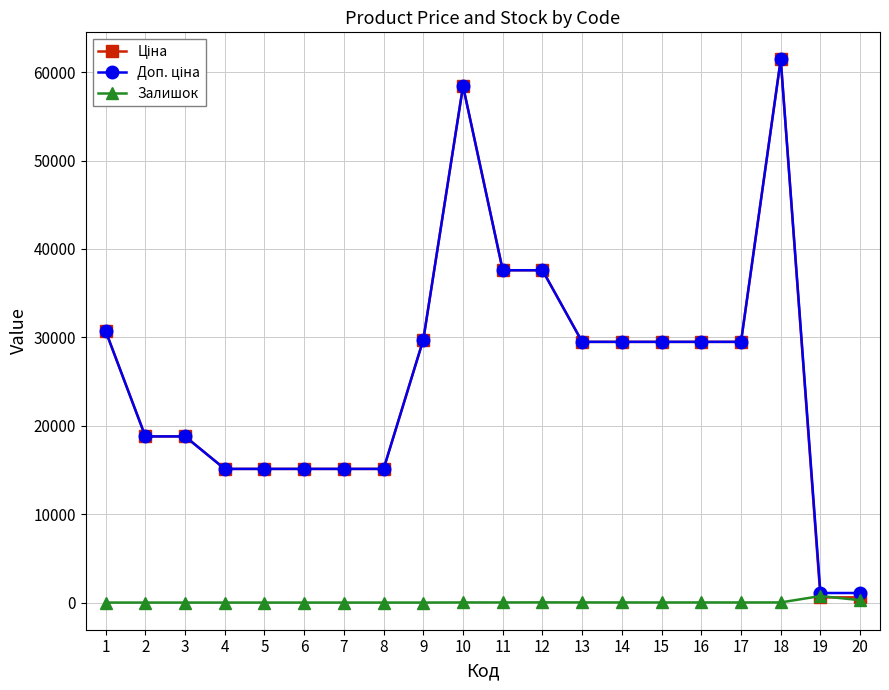

True or false: Залишок has more than 1 interior local peaks.

True